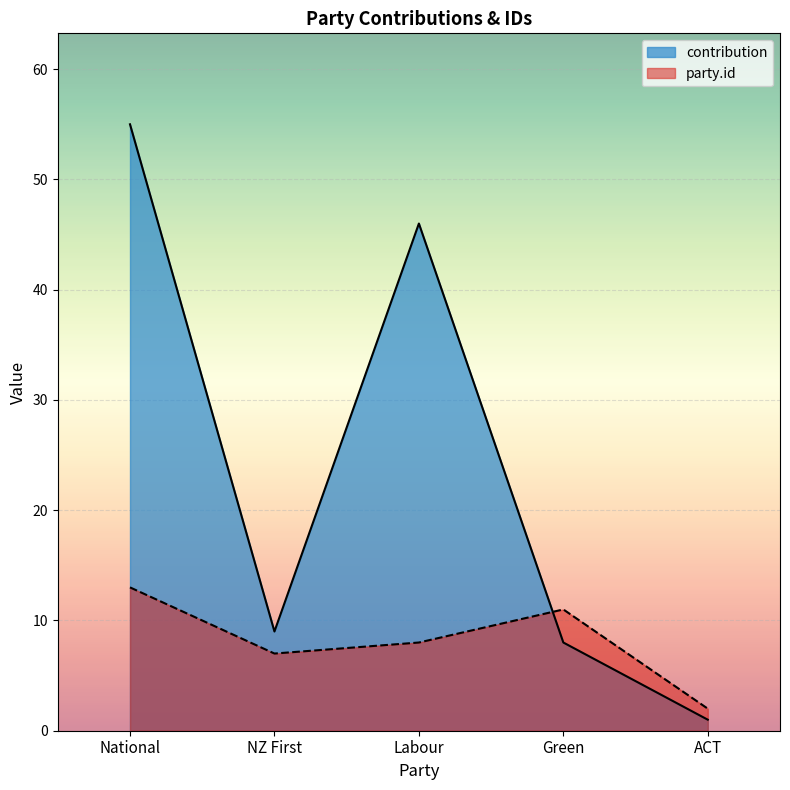

Between which two adjacent categories do contribution and party.id first intersect?

Labour and Green